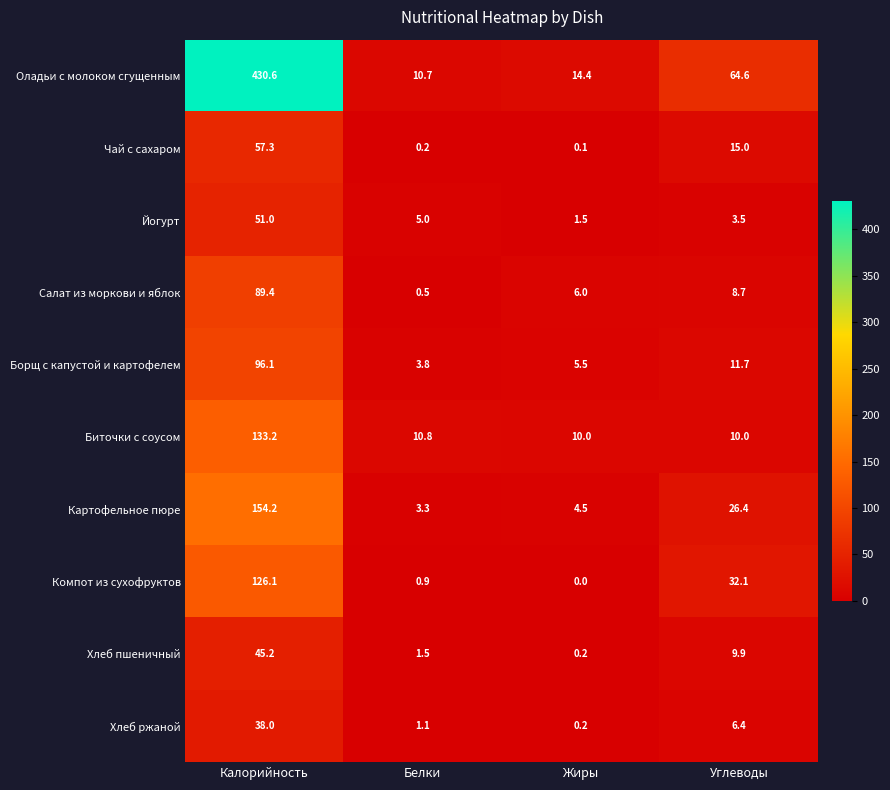

Which series changed the most between Калорийность and Белки?

Оладьи с молоком сгущенным